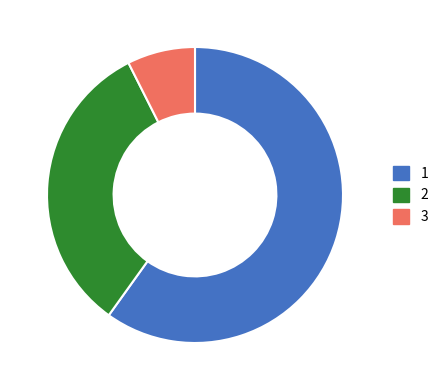

Is there a majority slice in this chart?

Yes